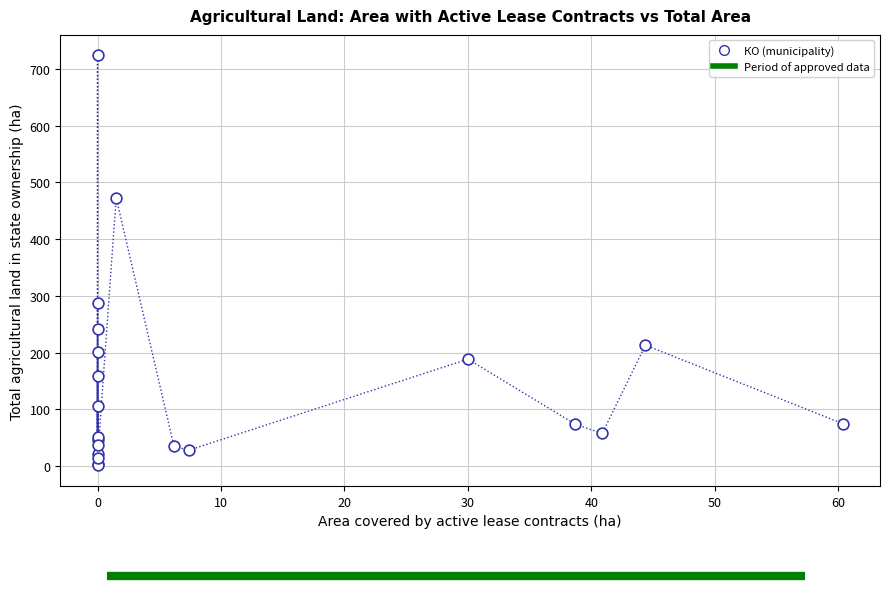

What Y value in the scatter plot is closest to 362?

287.6